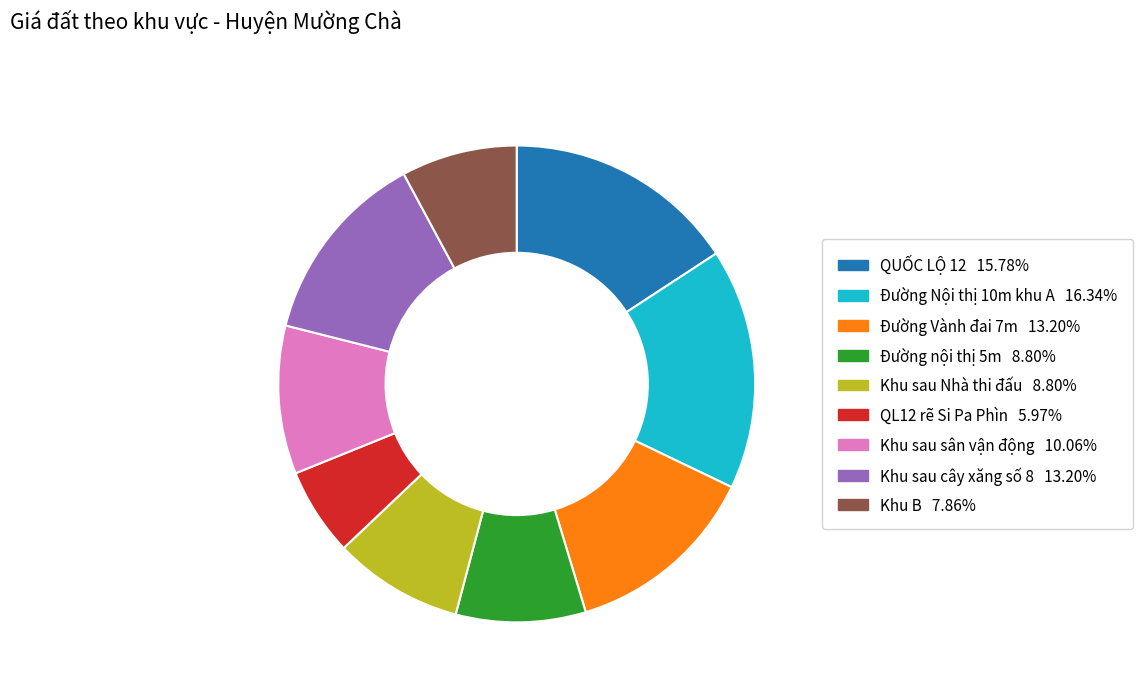

Is there any slice that represents more than half of the pie?

No